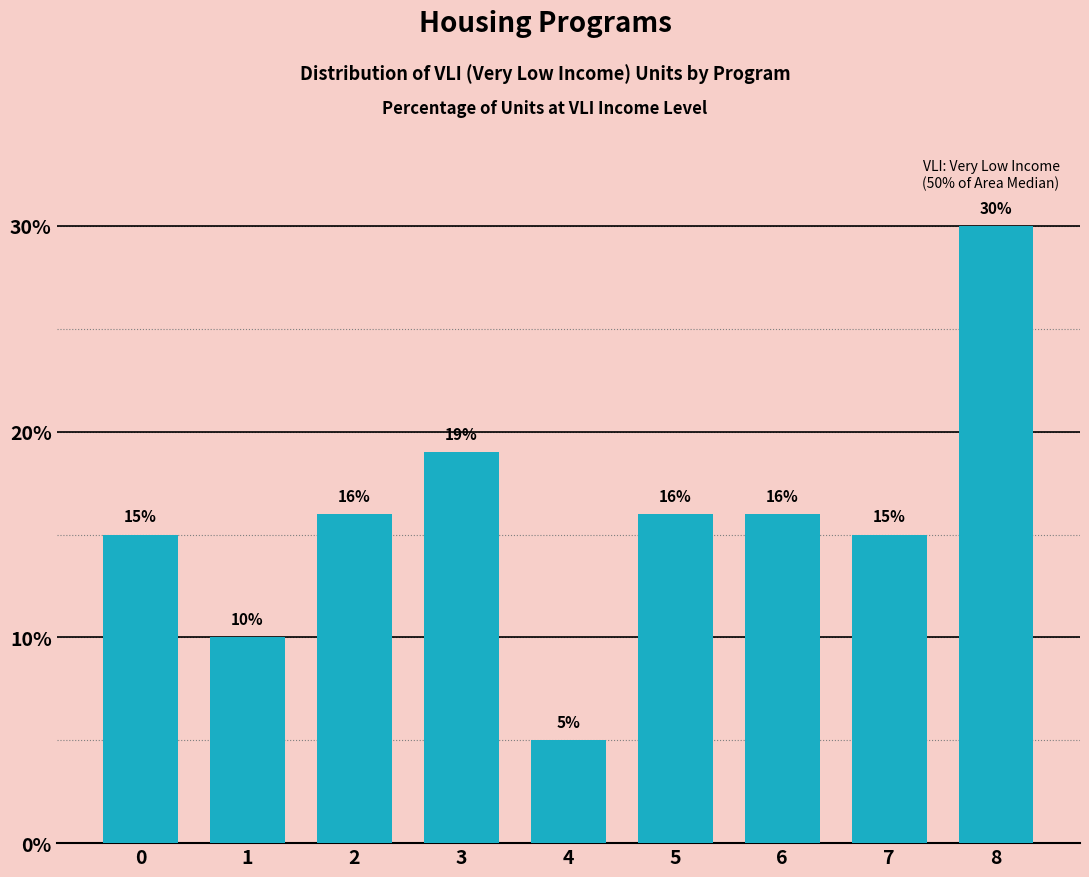

Reading right to left, transcribe all the data shown in this chart.

8=30	7=15	6=16	5=16	4=5	3=19	2=16	1=10	0=15